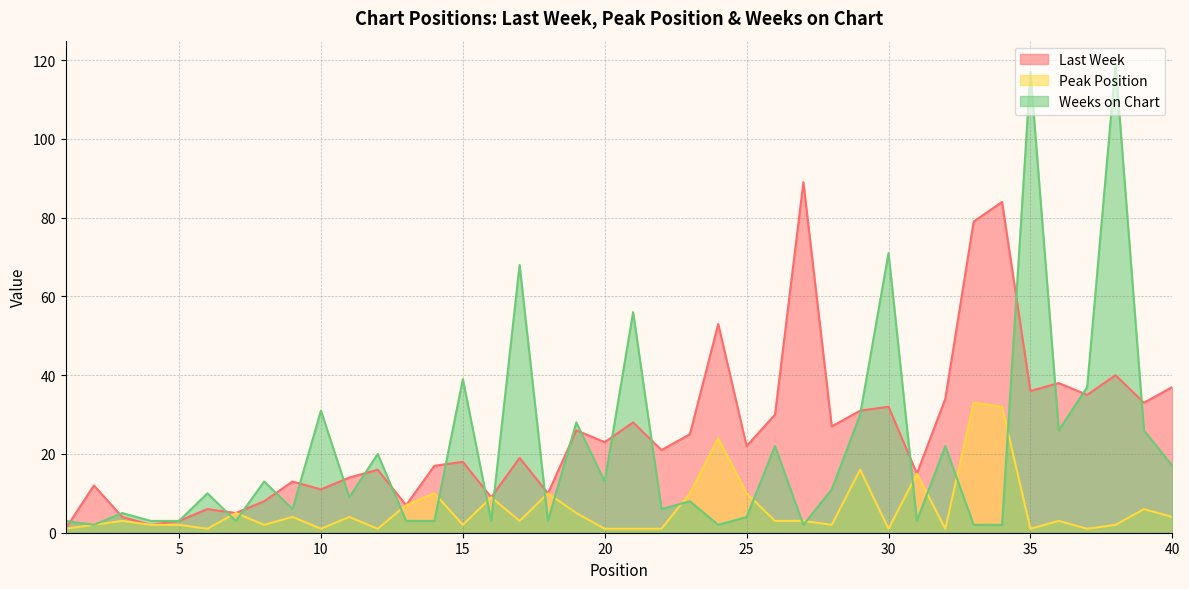

Reading left to right, transcribe all the data shown in this chart.

Last Week: 1	12	4	2	3	6	5	8	13	11	14	16	7	17	18	9	19	10	26	23	28	21	25	53	22	30	89	27	31	32	15	34	79	84	36	38	35	40	33	37
Peak Position: 1	2	3	2	2	1	5	2	4	1	4	1	7	10	2	9	3	10	5	1	1	1	10	24	10	3	3	2	16	1	15	1	33	32	1	3	1	2	6	4
Weeks on Chart: 3	2	5	3	3	10	3	13	6	31	9	20	3	3	39	3	68	3	28	13	56	6	8	2	4	22	2	11	30	71	3	22	2	2	117	26	37	119	26	17